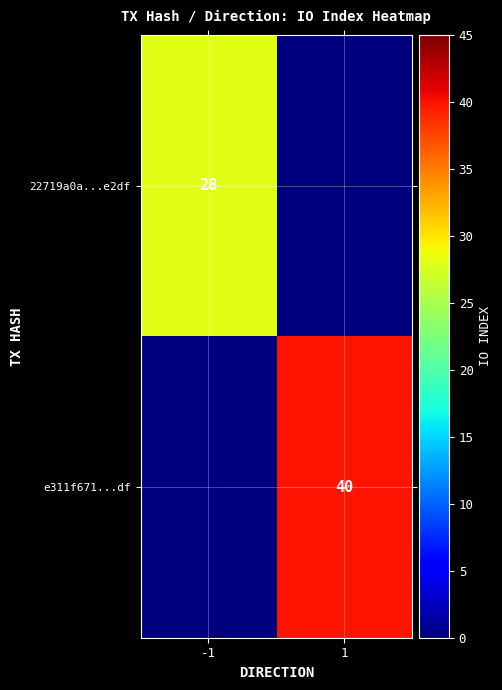

The e311f671...df series shows 55 at 1. True or false?

False